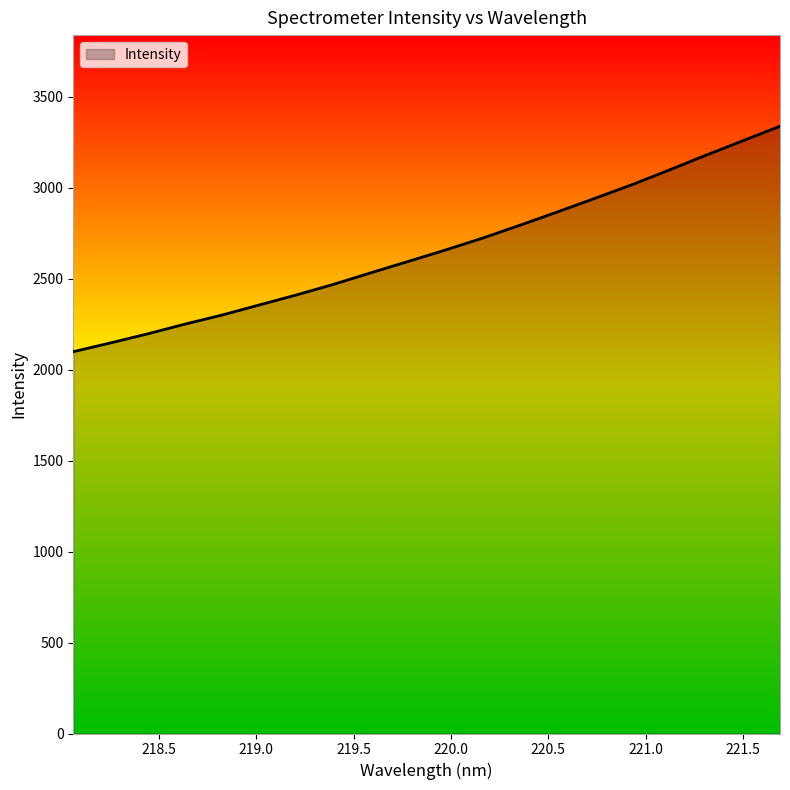

What is the minimum value shown in the chart?

2098.8